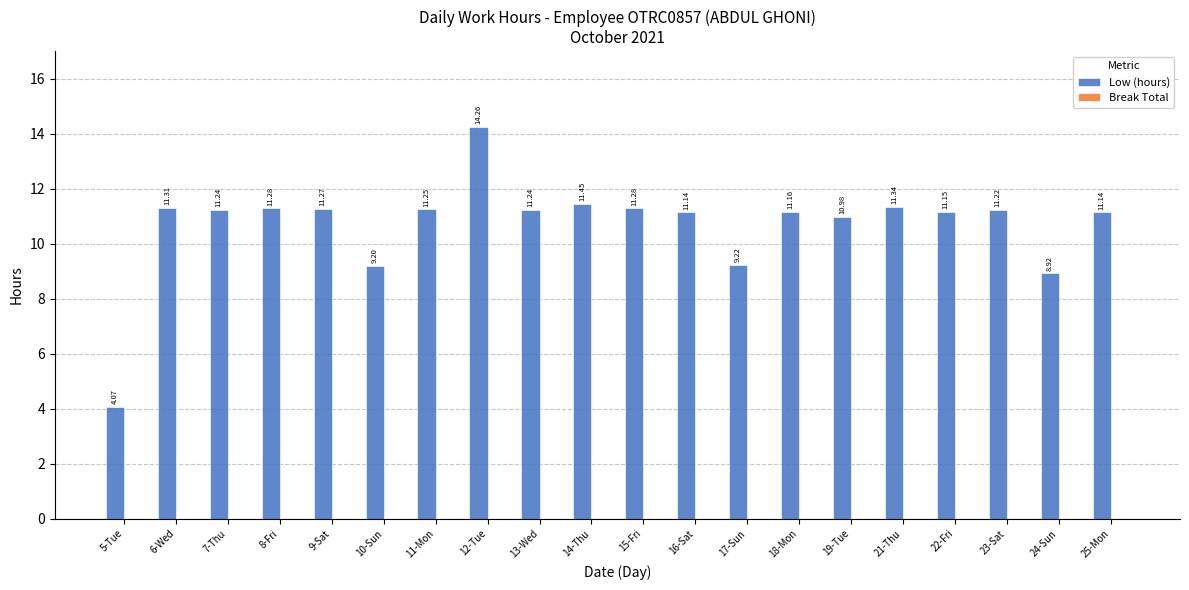

What is the difference between the maximum and minimum values?

10.2